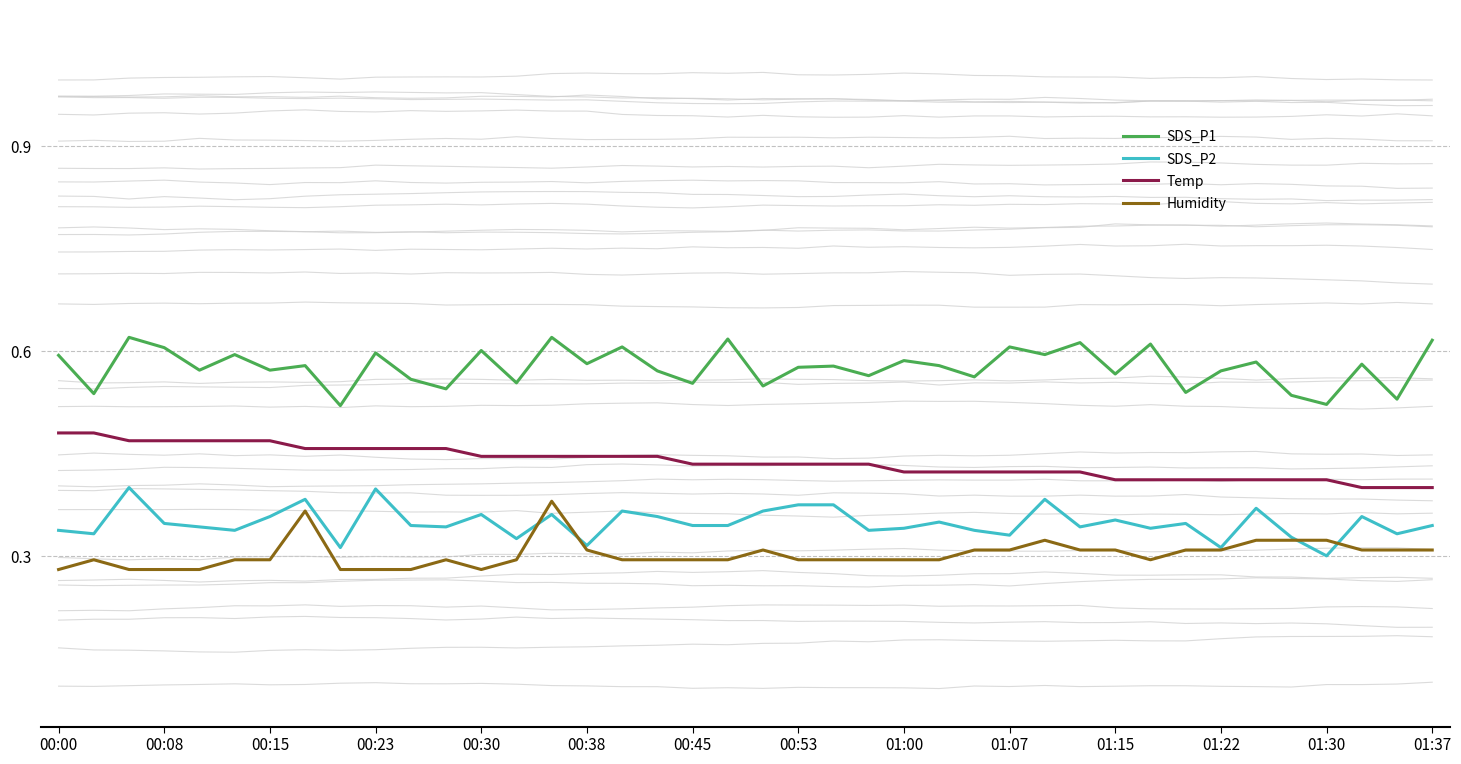

What is the maximum value shown in the chart?

0.6